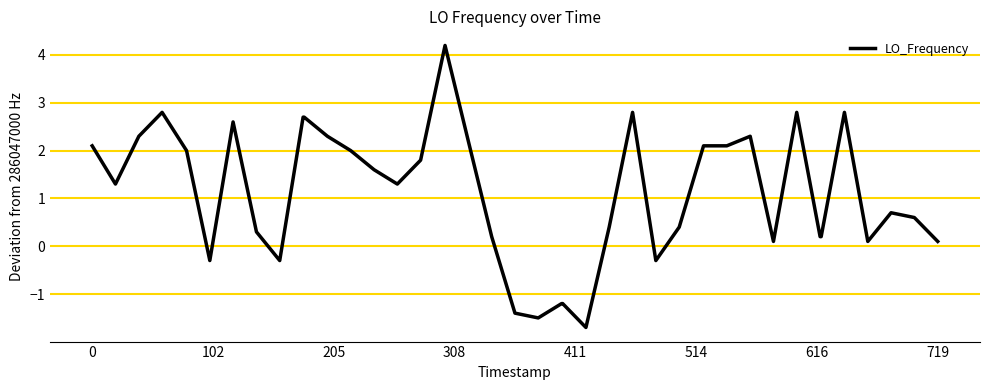

What is the difference between the maximum and minimum values?

5.9